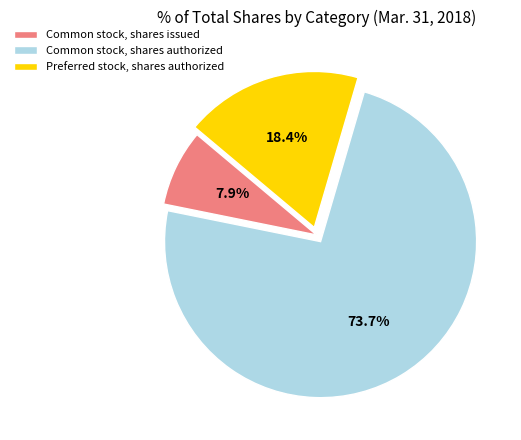

Combined, do Common stock, shares issued and Common stock, shares authorized account for over 50%?

Yes